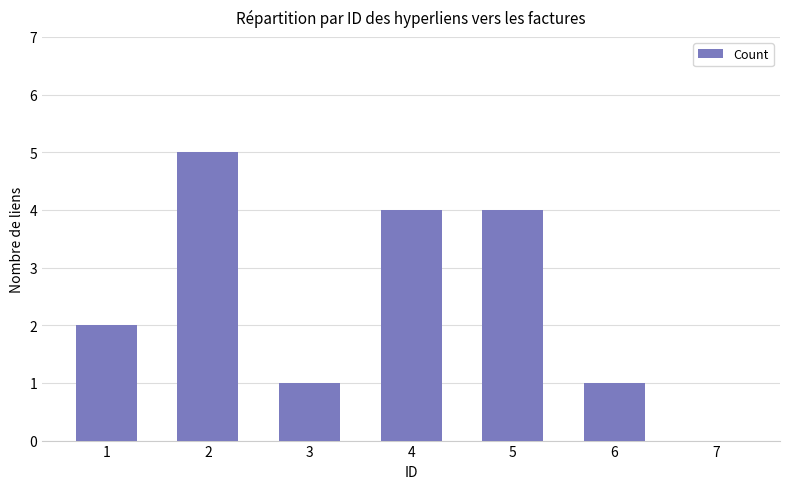

True or false: the data shows -3 at 7.

False